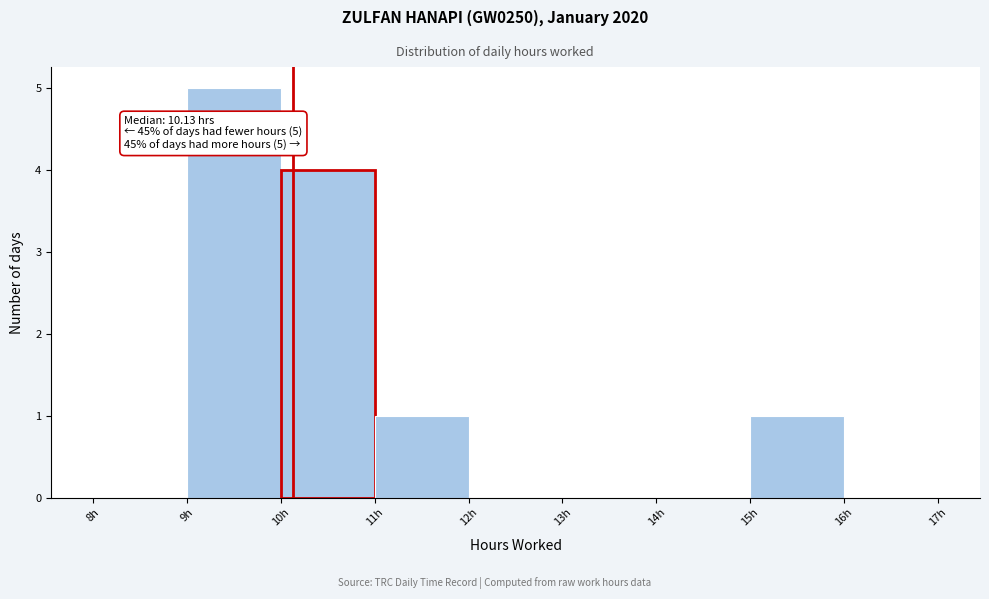

Which range on the x-axis has the tallest bar?

9 to 10